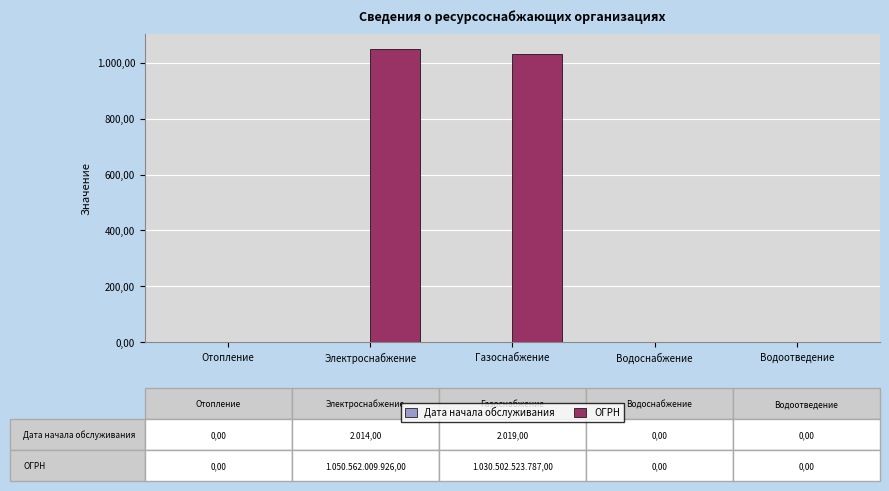

Does the chart contain stacked bars?

No